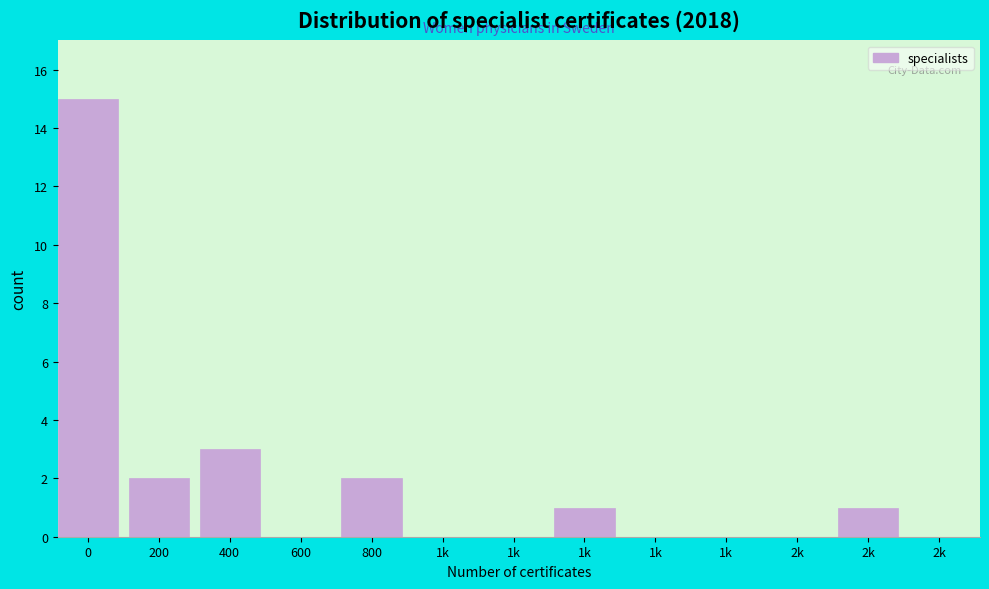

Count the number of categories in the chart.

13